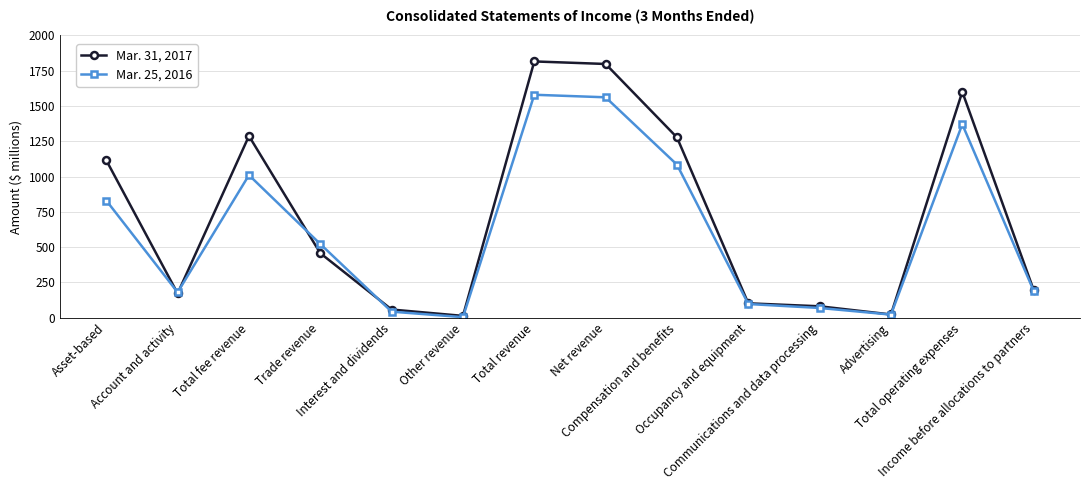

What are all the series names shown in the legend?

Mar. 31, 2017, Mar. 25, 2016